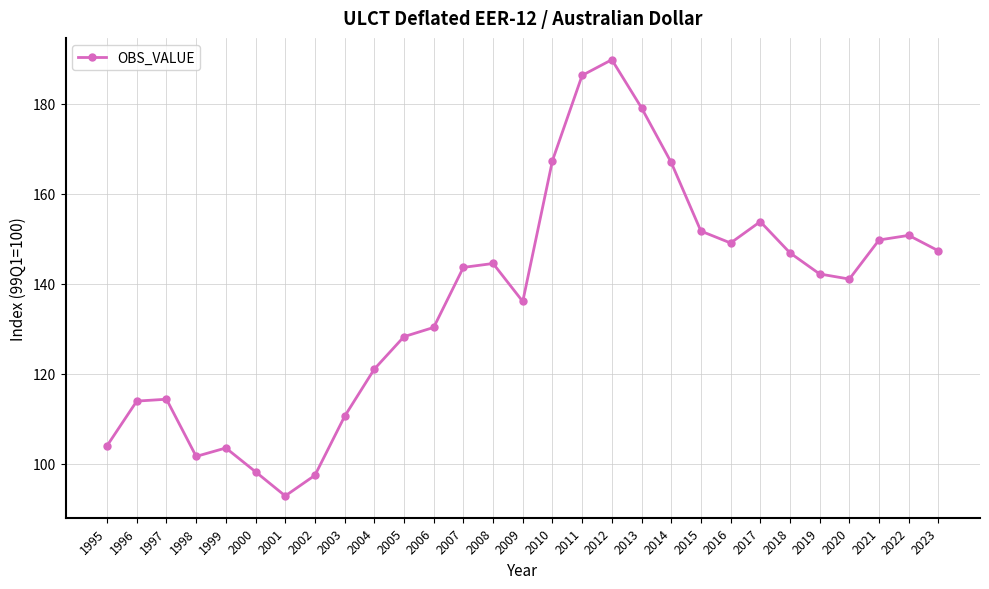

Where is the data nearest to the value 141?

2020